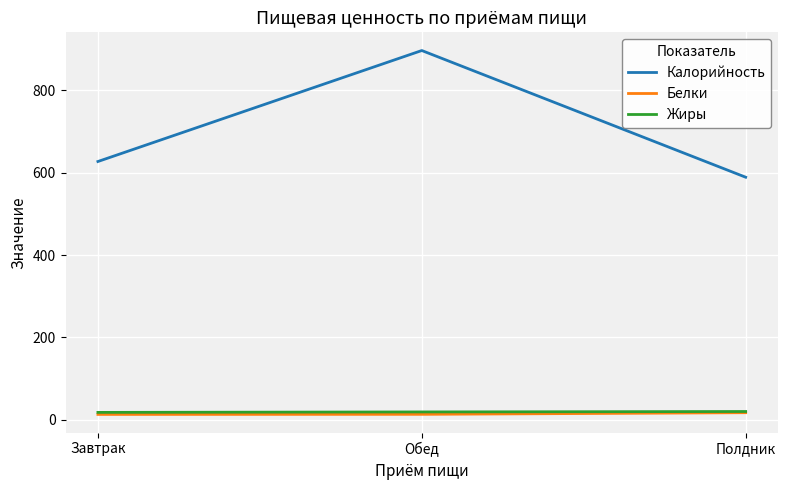

True or false: Калорийность has a value of 627.0 at Завтрак.

True